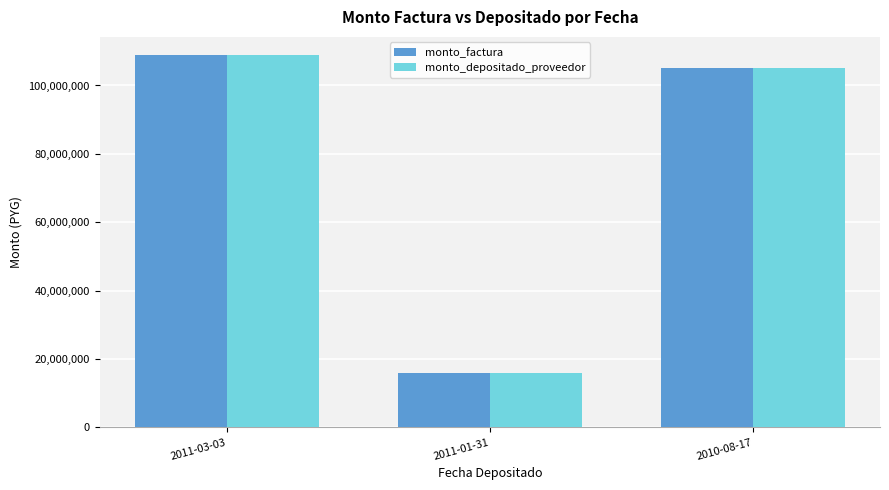

What is the average value of the monto_depositado_proveedor series?

76583333